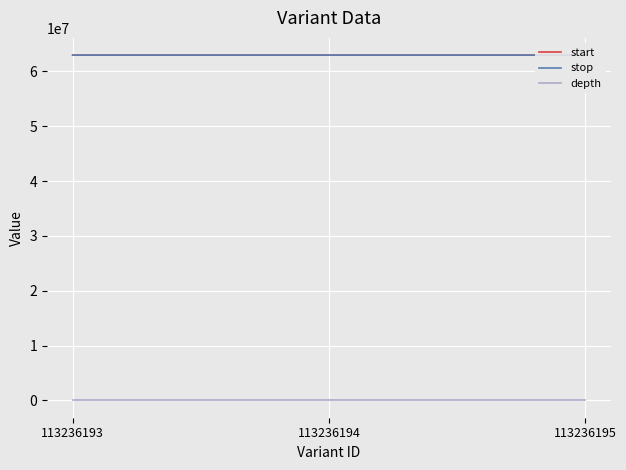

What is the spread (max minus min) of values at 113236195?

62949392